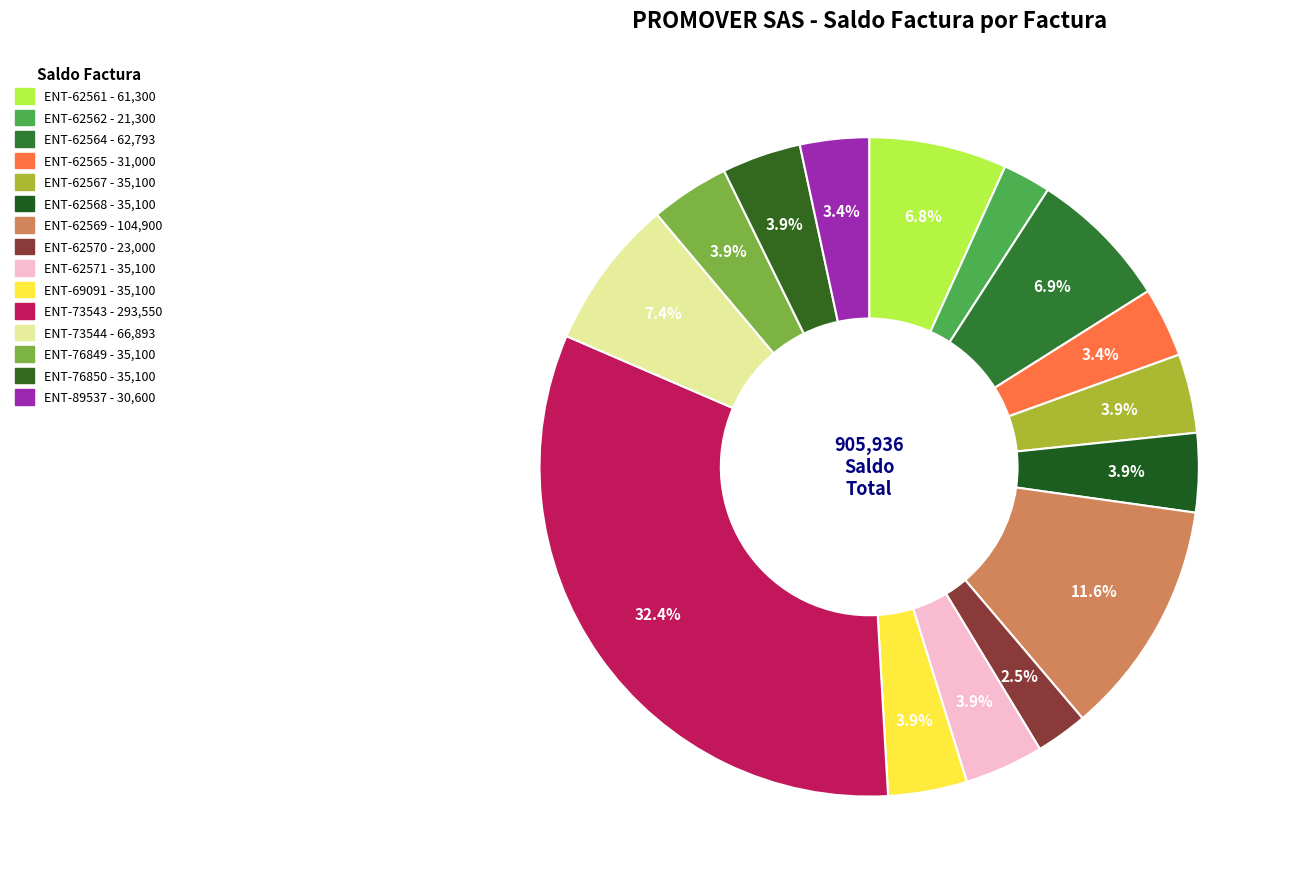

Does any single category account for the majority?

No